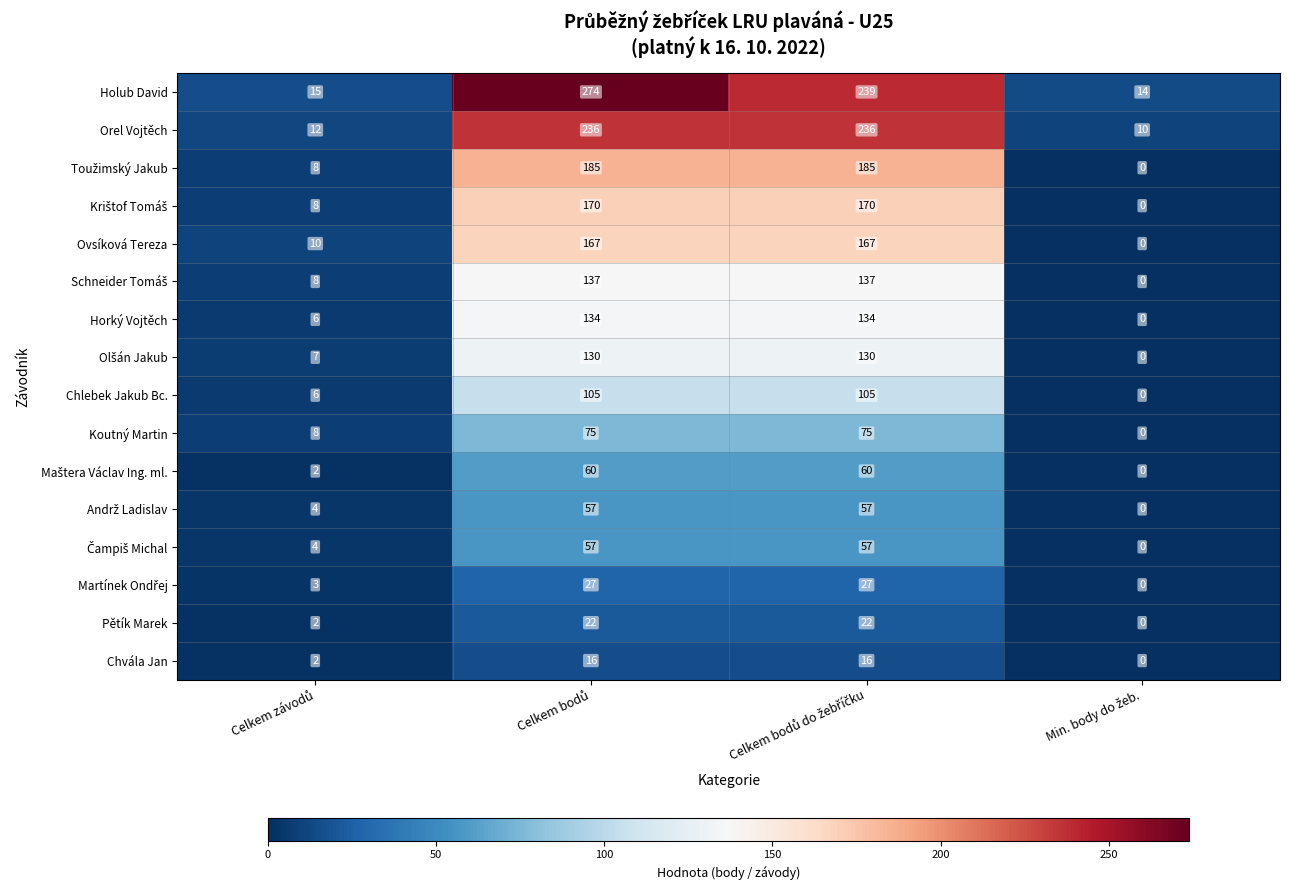

What is the greatest value displayed?

274